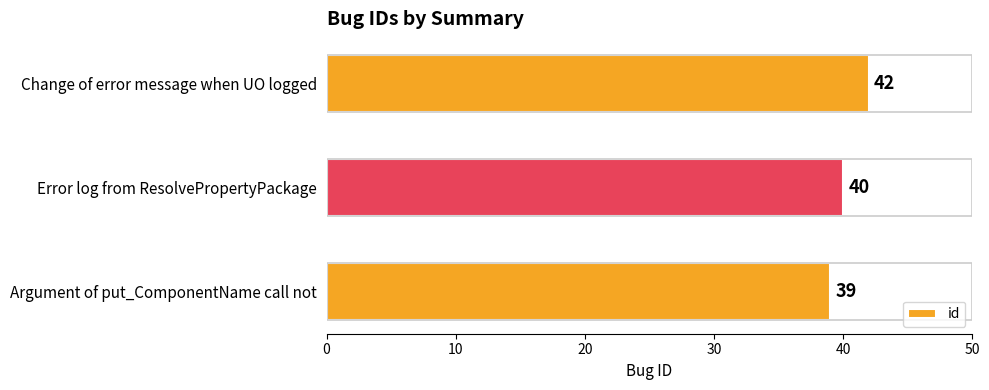

Which label corresponds to the largest value in the chart?

Change of error message when UO logged